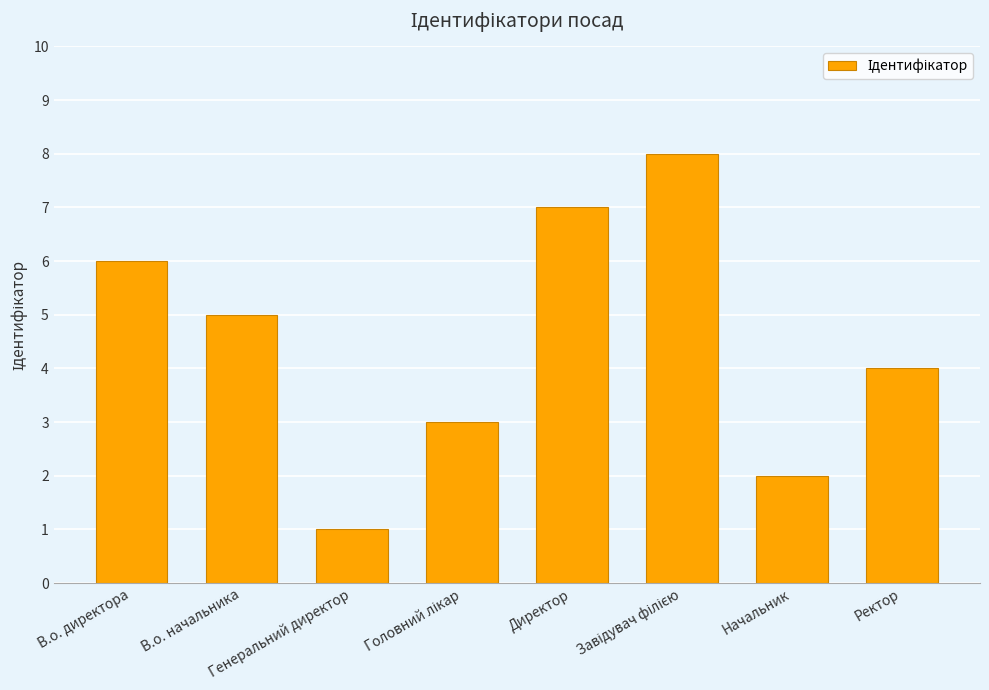

What is the greatest value displayed?

8